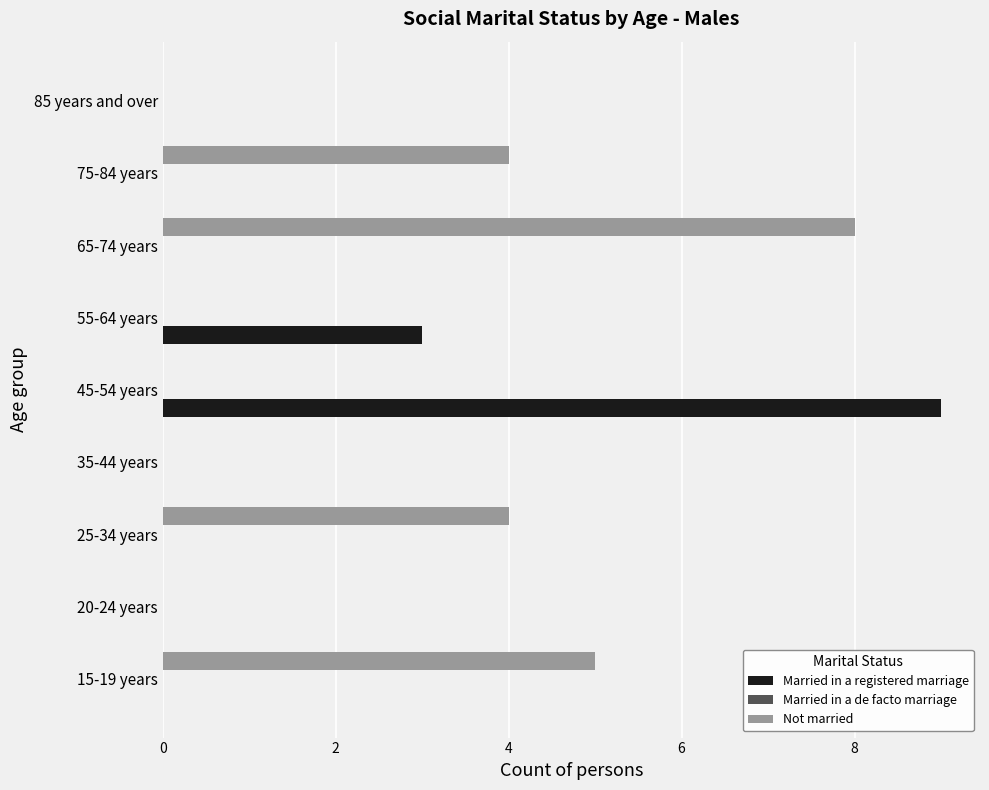

Which category has the highest value in the Not married series?

65-74 years